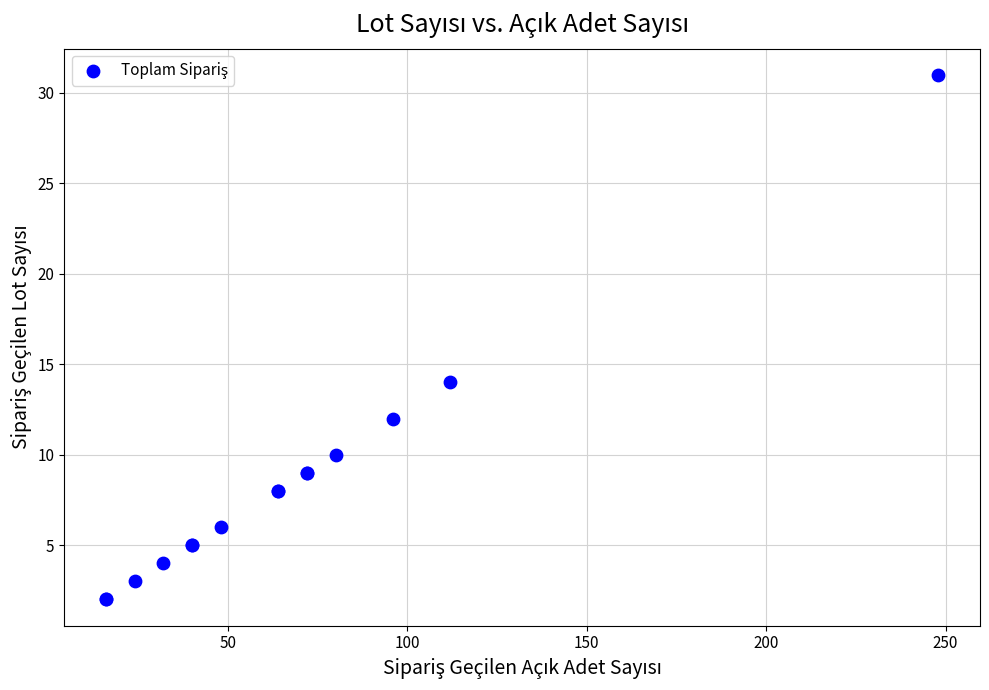

What Y value in the scatter plot is closest to 16?

14